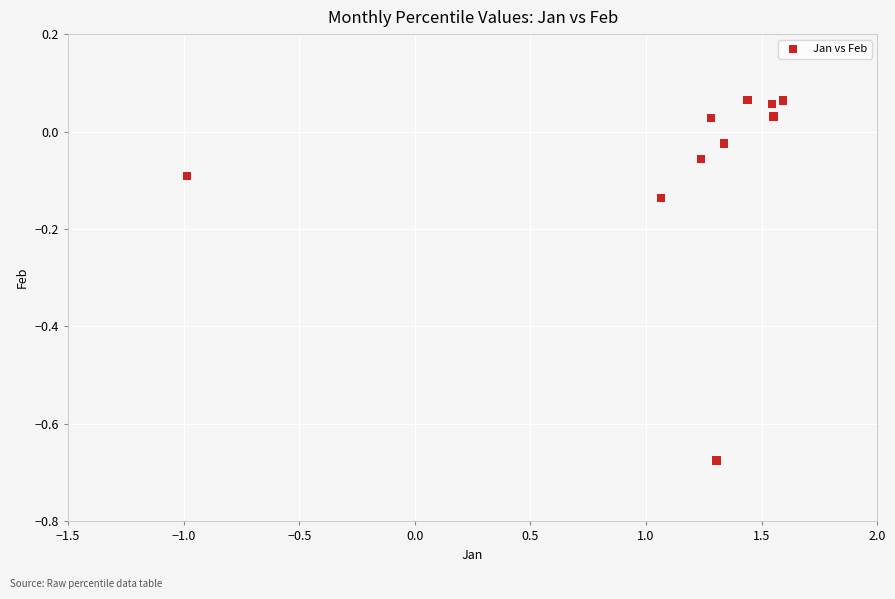

What is the range of Y values (max minus min)?

0.7